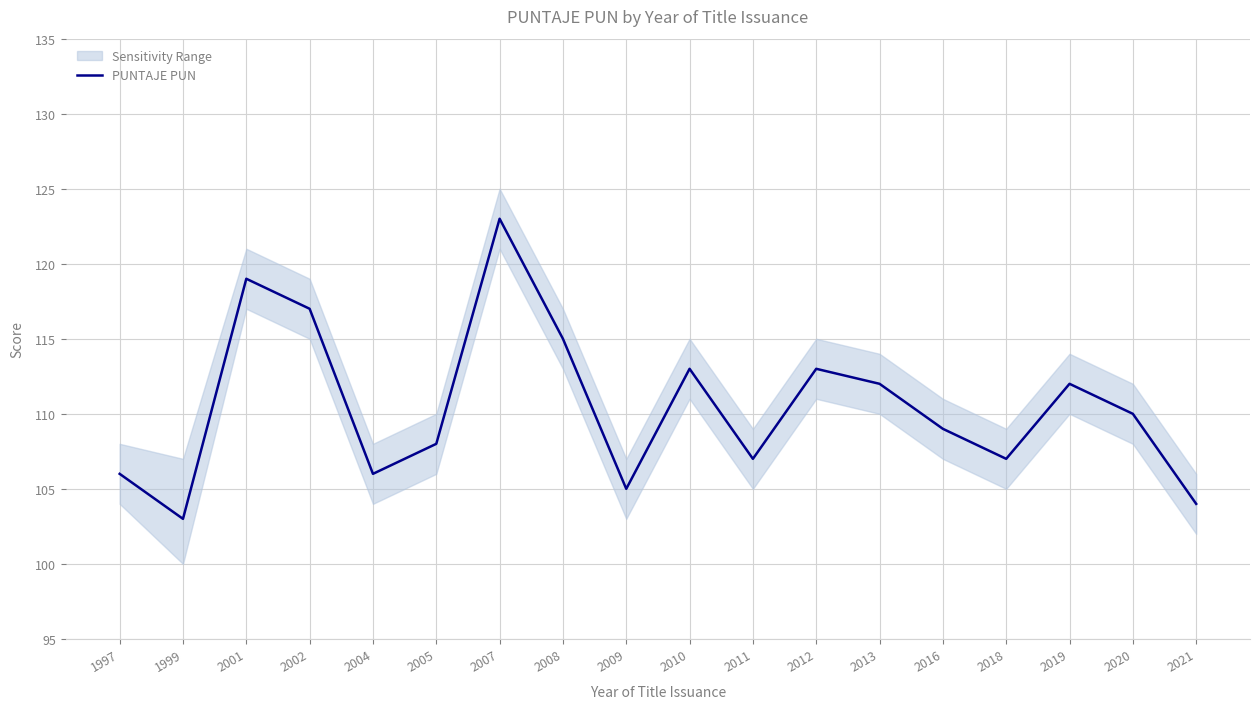

Reading right to left, transcribe all the data shown in this chart.

104	110	112	107	109	112	113	107	113	105	115	123	108	106	117	119	103	106